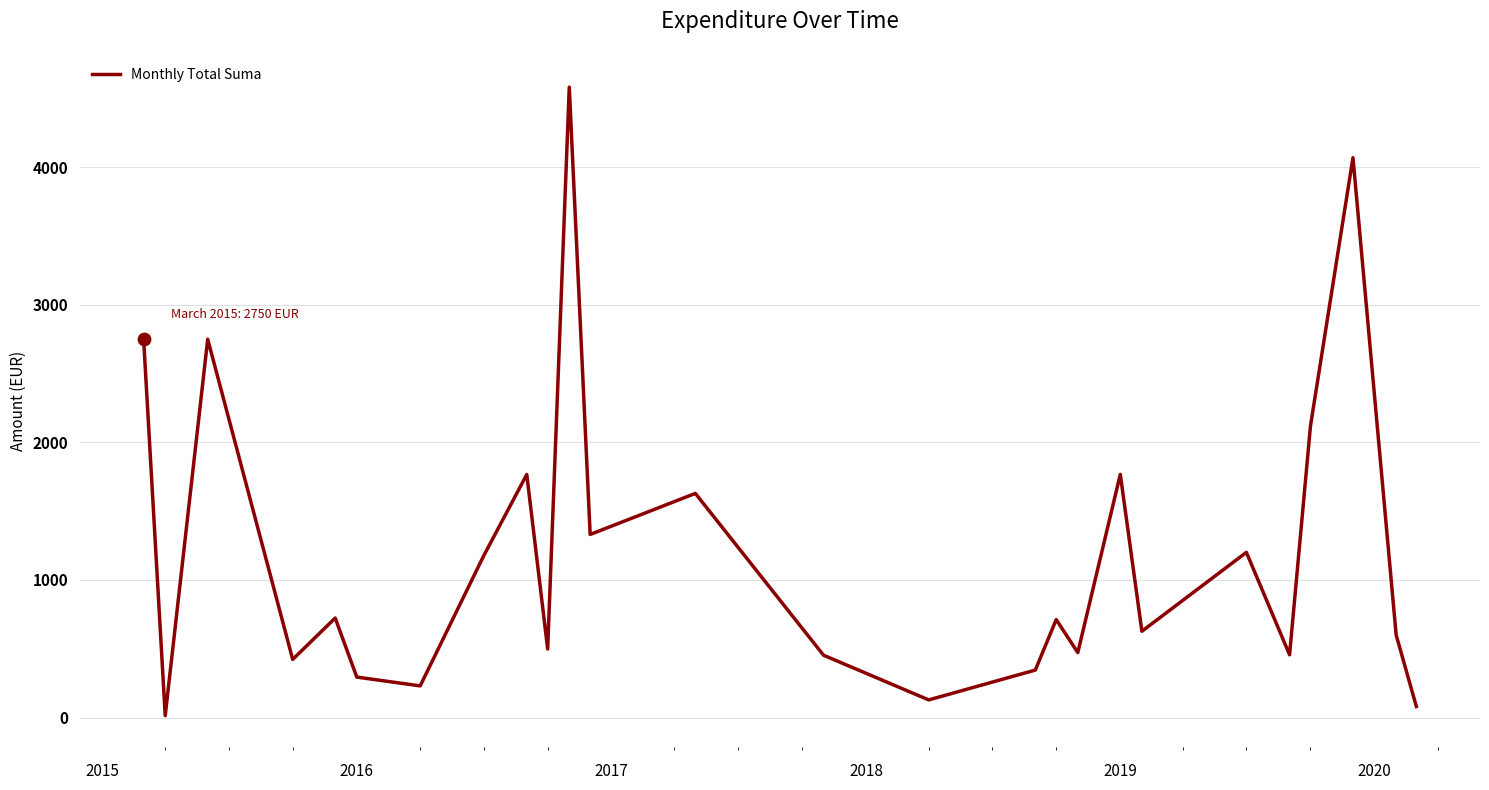

What is the difference between the maximum and minimum values?

4568.0